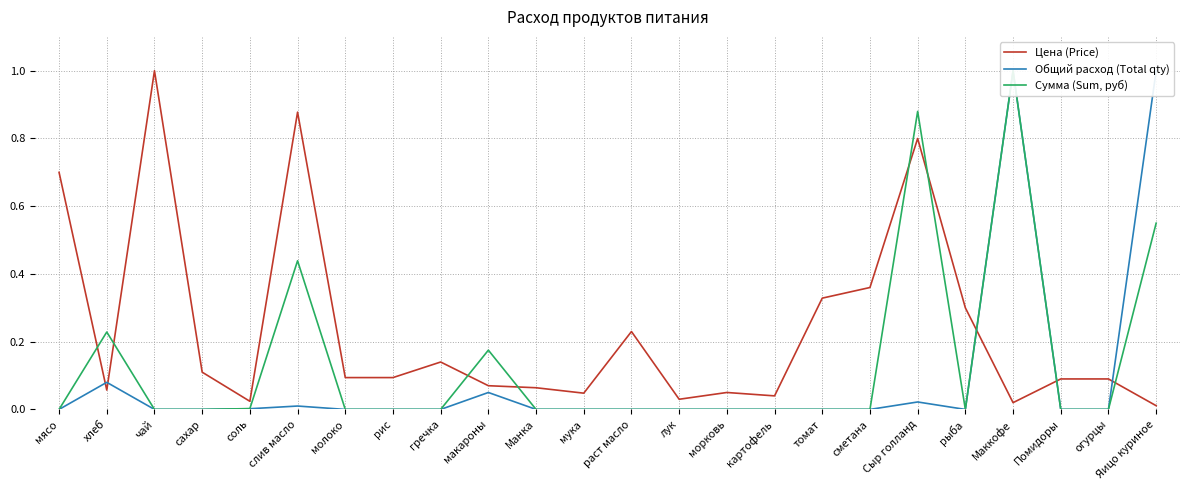

How many data points does each series have?

24